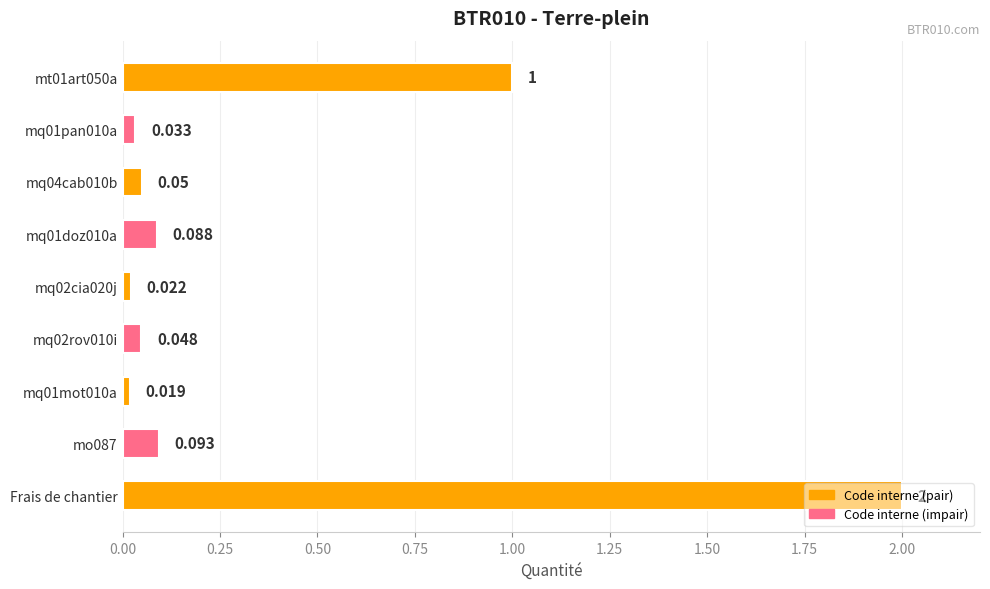

How many series are shown in this chart?

1